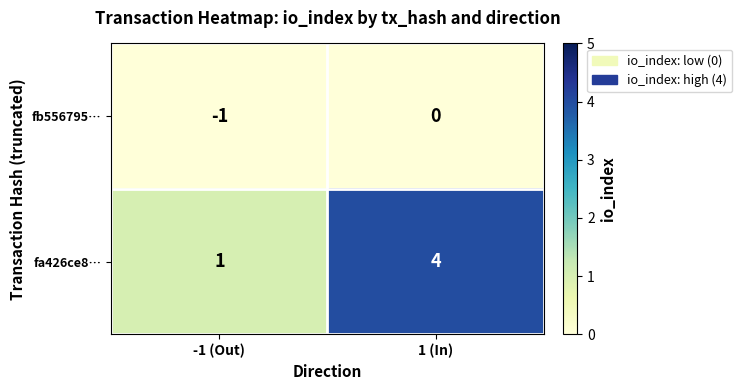

Reading left to right, transcribe all the data shown in this chart.

fb556795…: -1 (Out)=-1	1 (In)=0
fa426ce8…: -1 (Out)=1	1 (In)=4